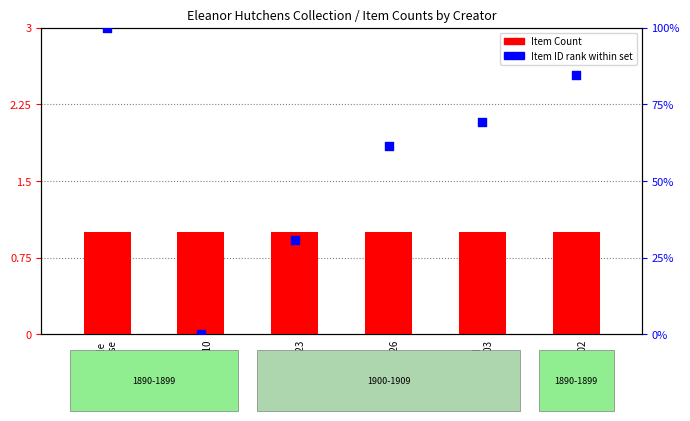

Which series has the widest spread of Y values?

Item ID rank